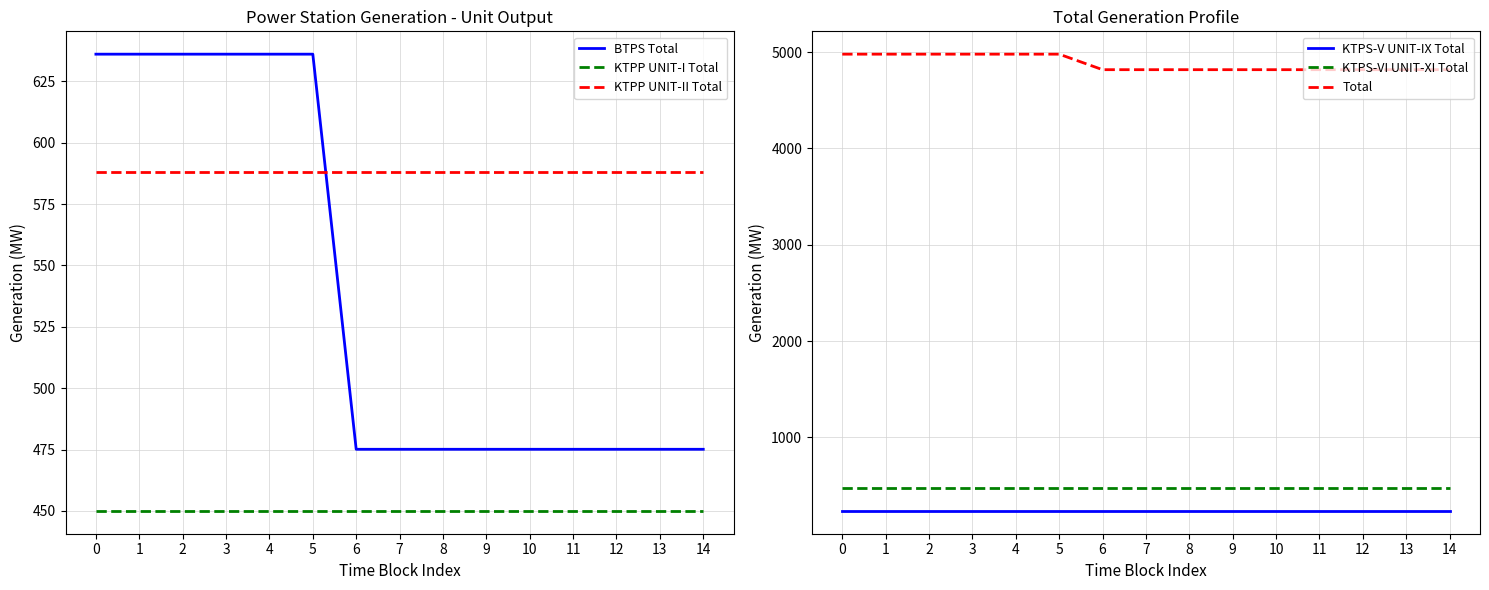

What is the sum of all BTPS Total values?

8092.5